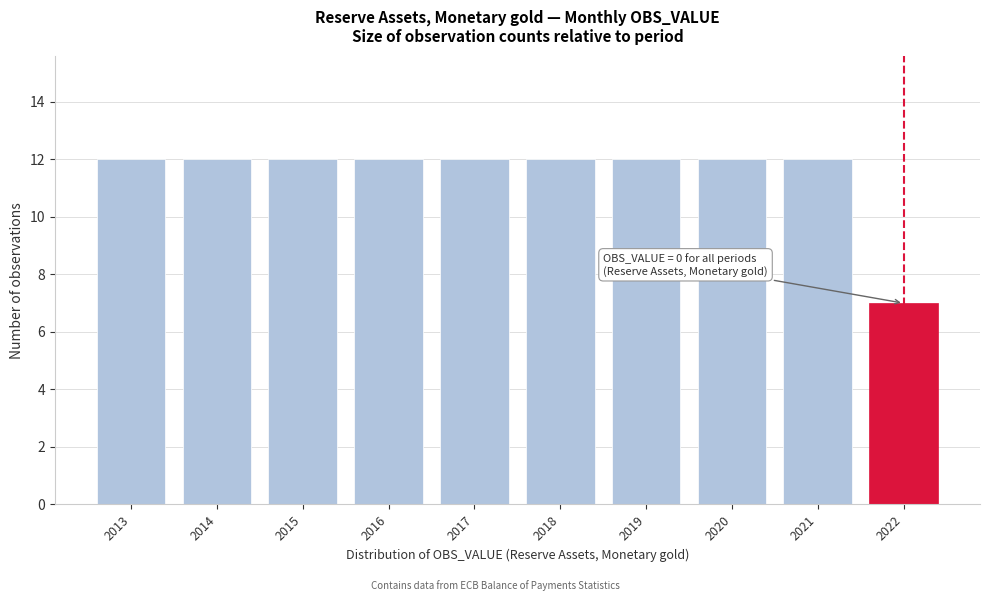

Reading left to right, list all the values displayed in this chart.

12	12	12	12	12	12	12	12	12	7